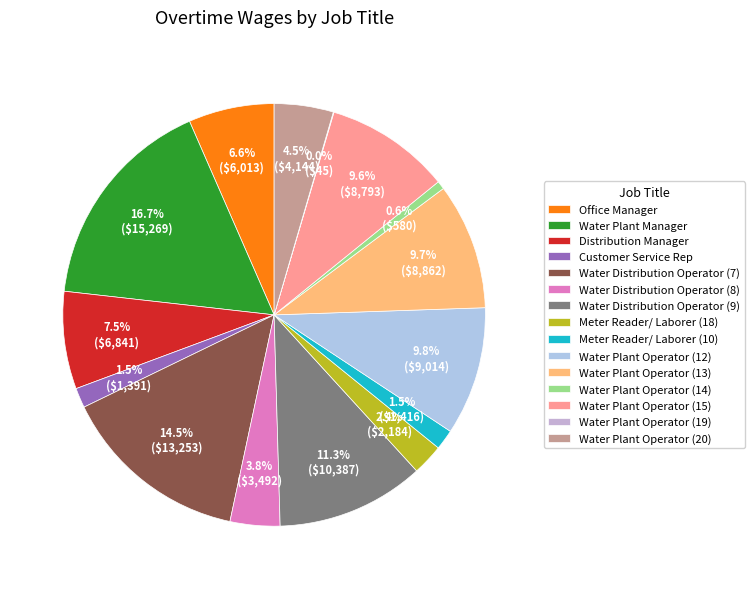

Combined, what portion of the pie is Customer Service Rep and Water Plant Operator (19)?

1.6%